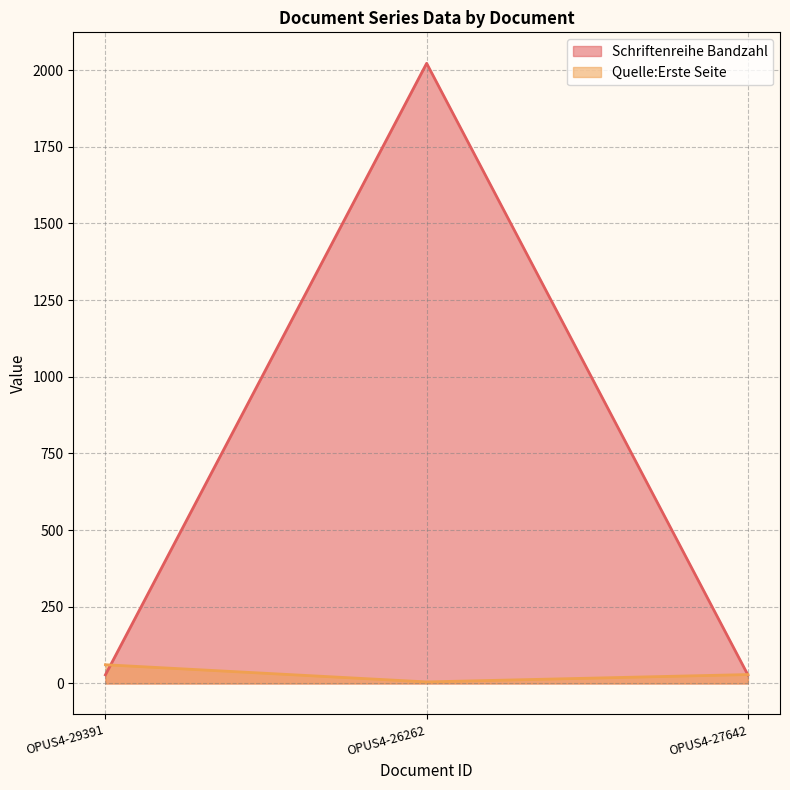

What are all the series names shown in the legend?

Schriftenreihe Bandzahl, Quelle:Erste Seite